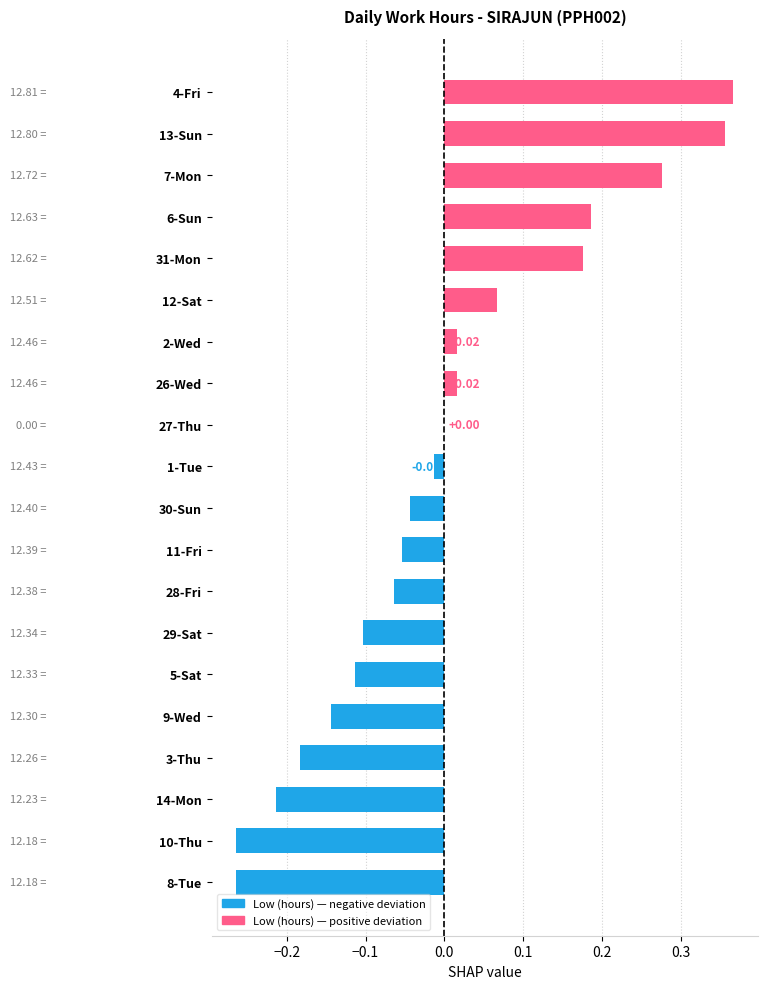

What is the change in value from 8-Tue to 12-Sat?

+0.3